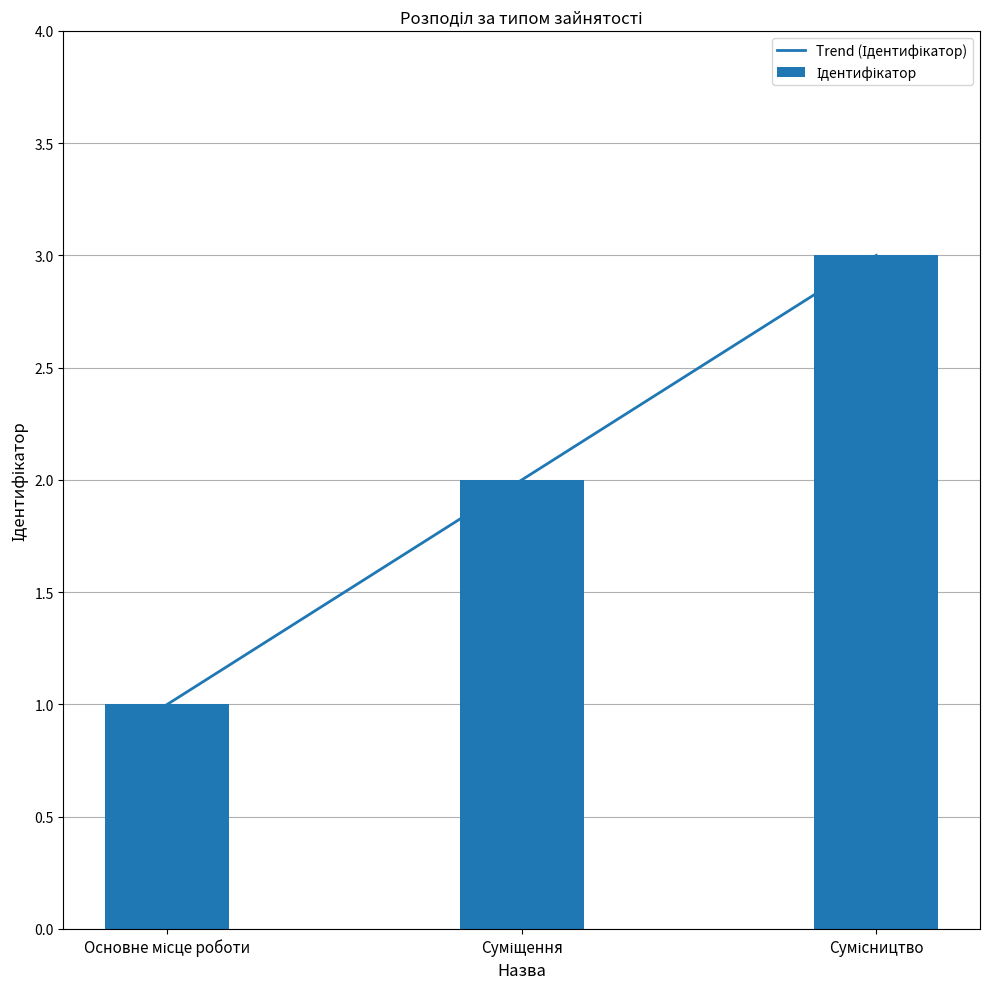

How many Ідентифікатор values are between 1 and 3?

3